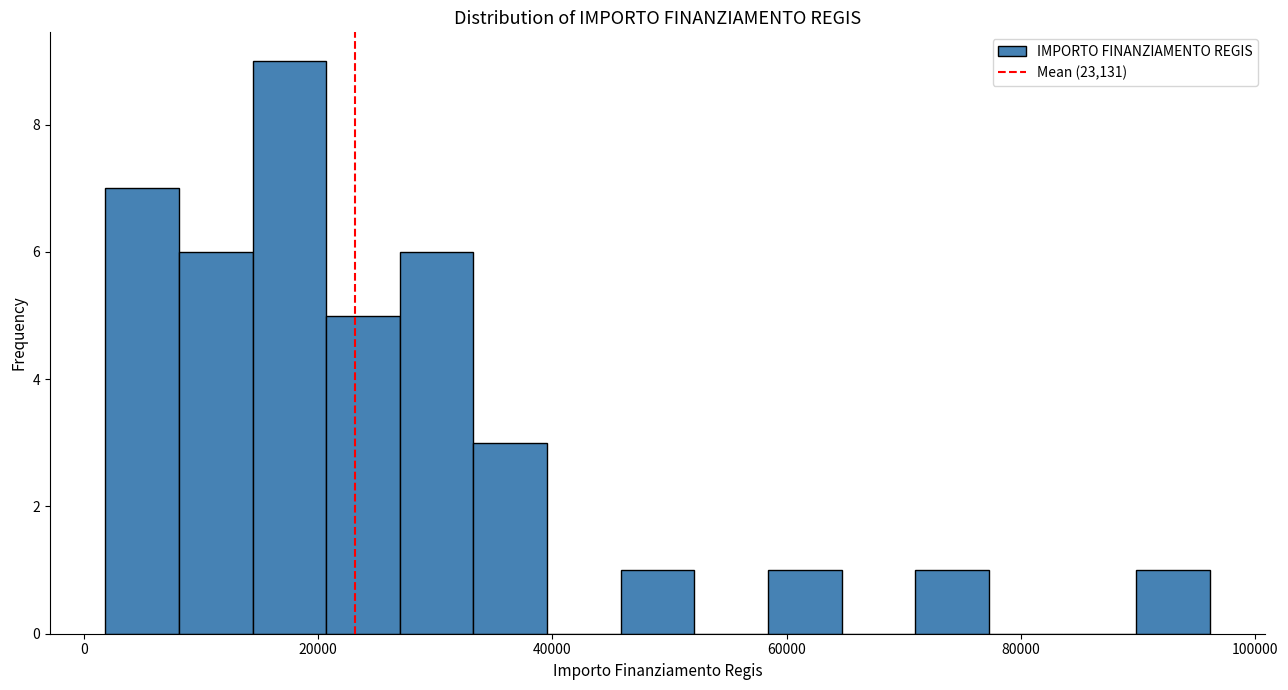

Around what value on the x-axis is the tallest bar? Give the approximate position of its centre, as read against the axis.

18000